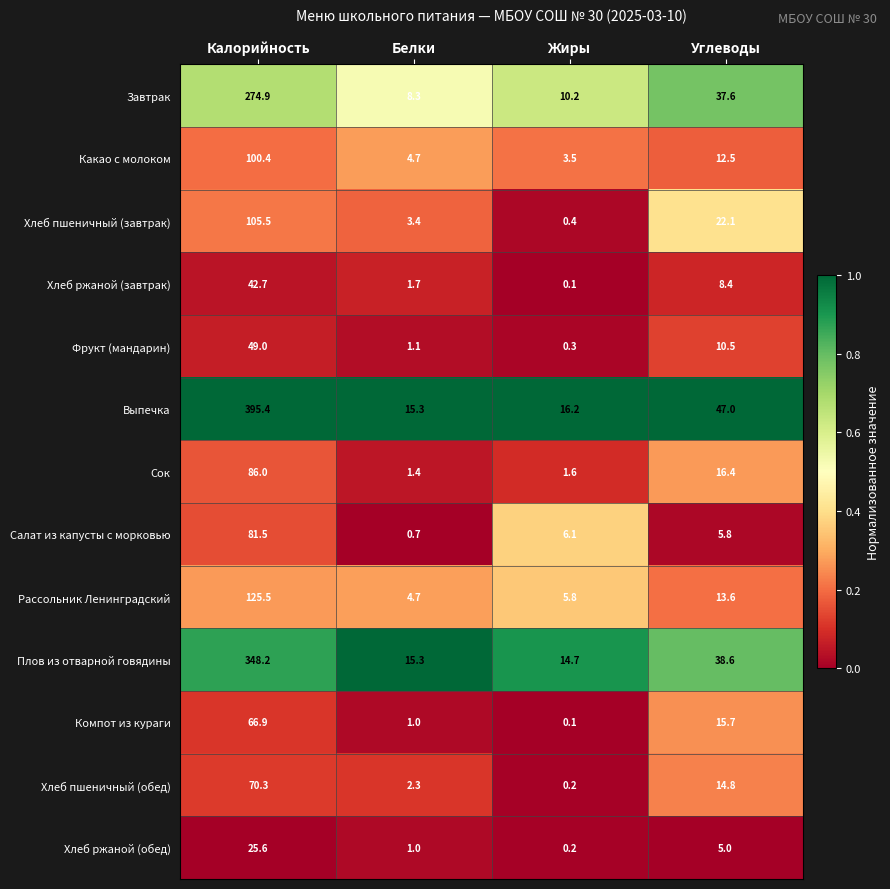

At which category is the sum across all series the highest?

Калорийность